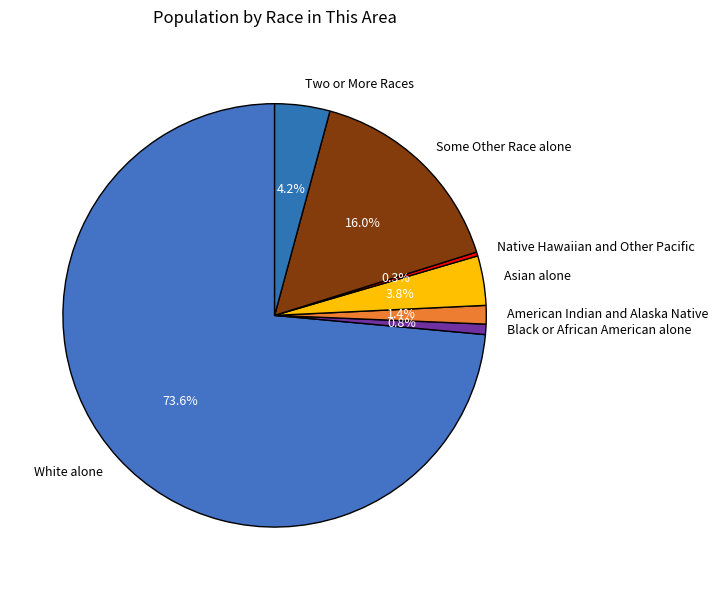

Which has a higher value, Native Hawaiian and Other Pacific or Some Other Race alone?

Some Other Race alone